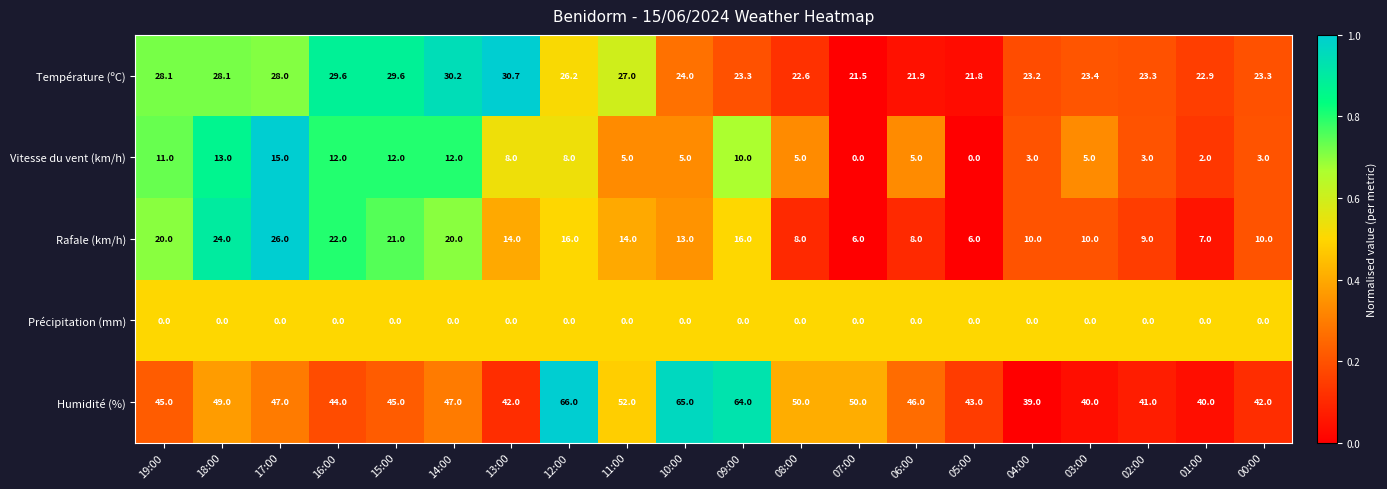

What is the minimum value for Température (ºC)?

21.5